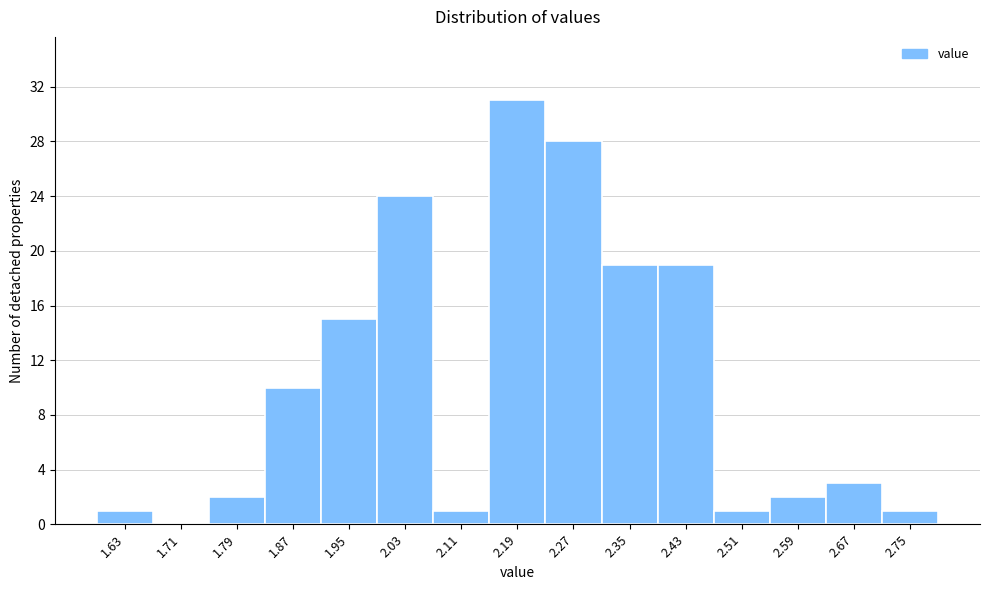

Reading left to right, extract all data points from this chart.

1.63=1	1.71=0	1.79=2	1.87=10	1.95=15	2.03=24	2.11=1	2.19=31	2.27=28	2.35=19	2.43=19	2.51=1	2.59=2	2.67=3	2.75=1